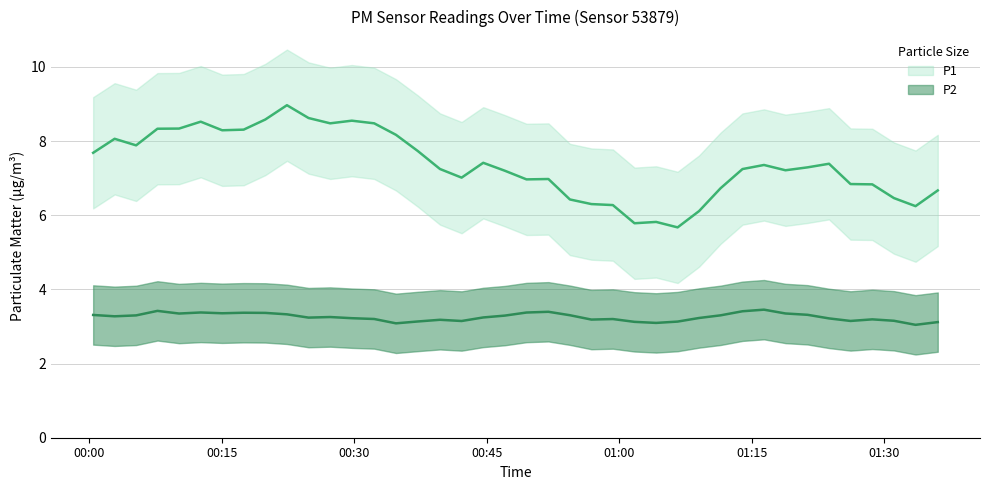

At 2023-03-16T00:27:16, list the series in order from smallest to largest.

P2, P1